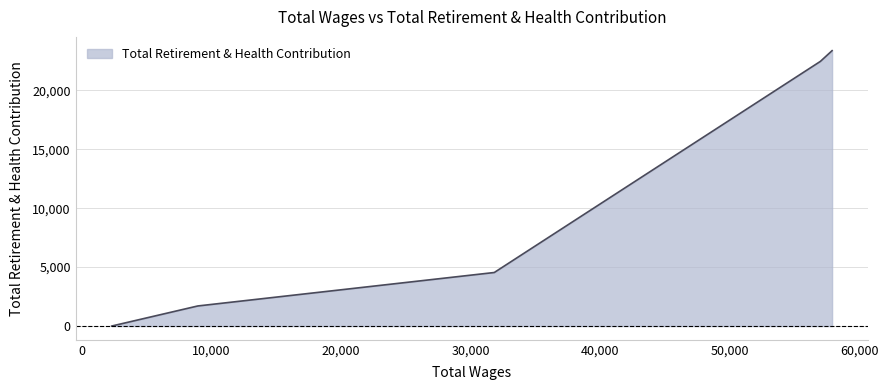

What is the sum of all values?

52087